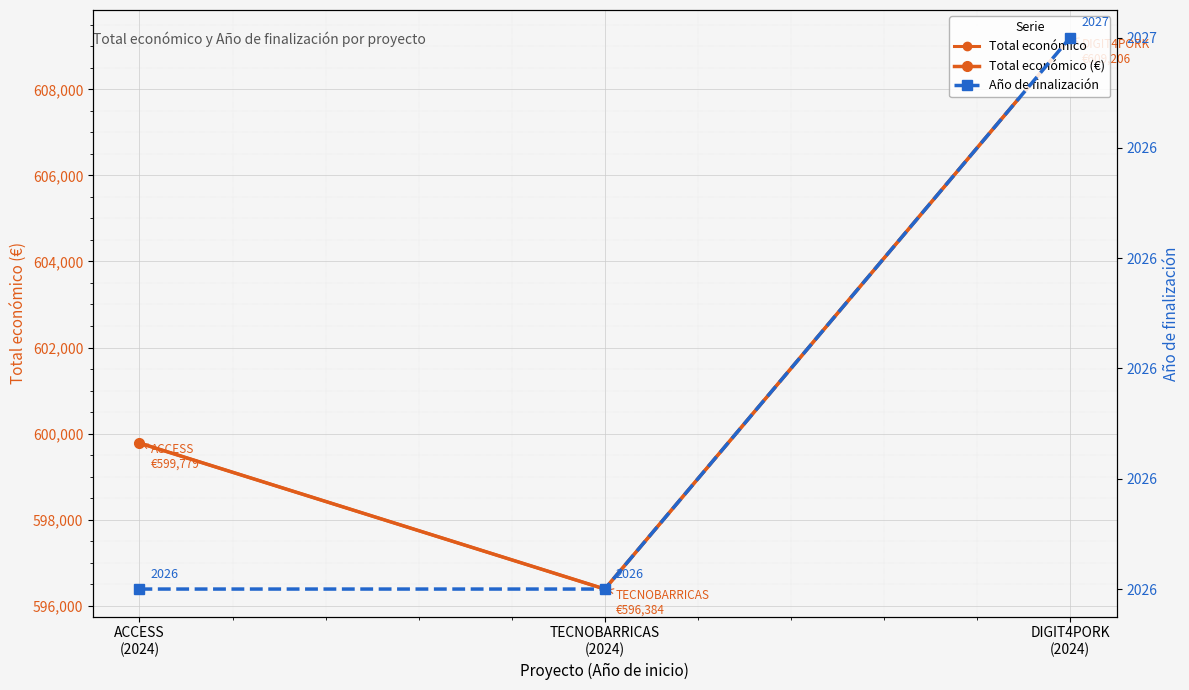

What is the difference between the maximum and minimum values in the Año de finalización series?

1